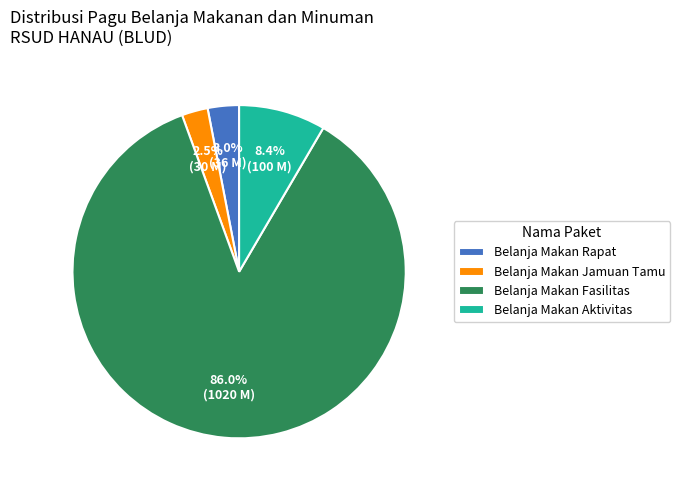

Approximately how many times larger is the value at Belanja Makan Rapat compared to Belanja Makan Jamuan Tamu?

1.2